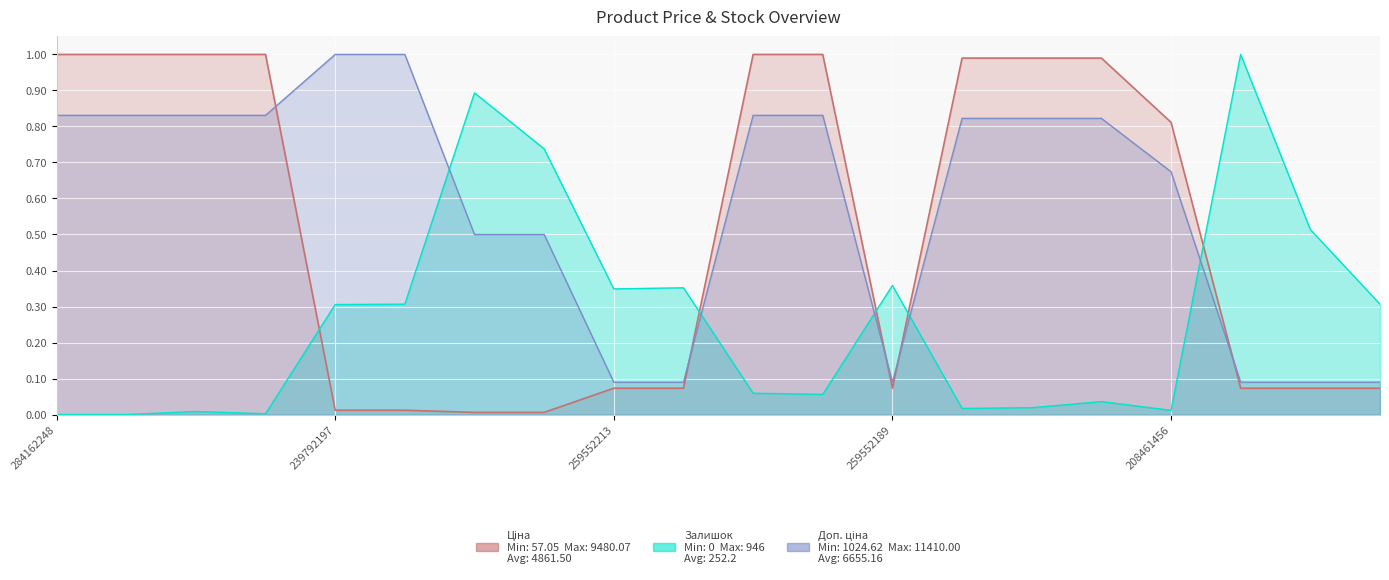

Where is the first local minimum for Ціна?

259552189